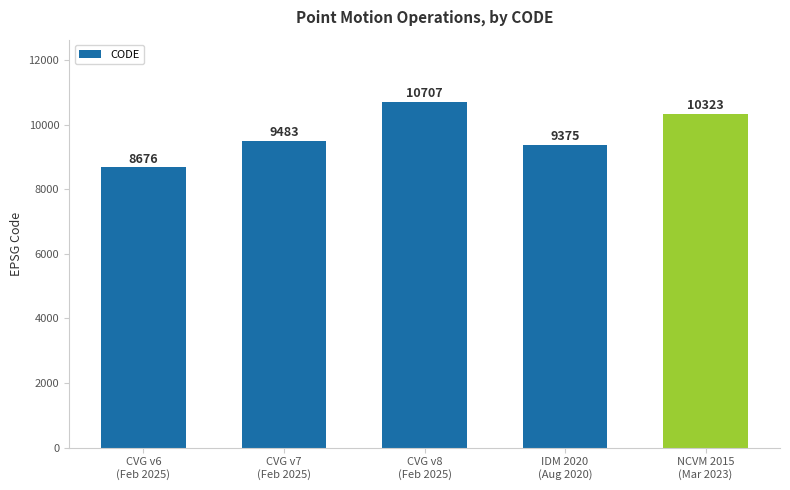

What is the approximate value at CVG v8
(Feb 2025), to the nearest 100?

10700